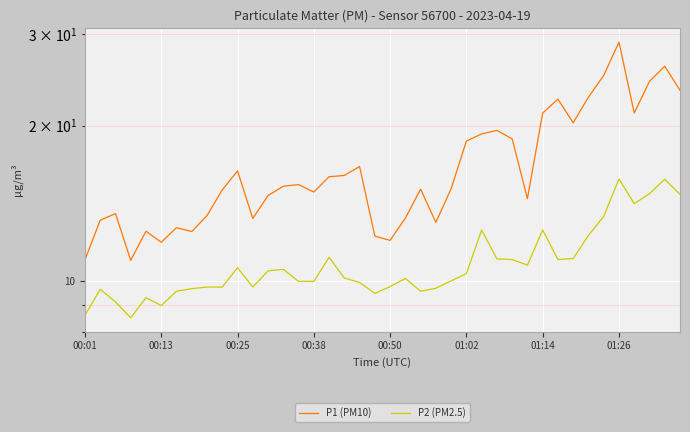

Where does the P1 (PM10) series first go above 15?

9